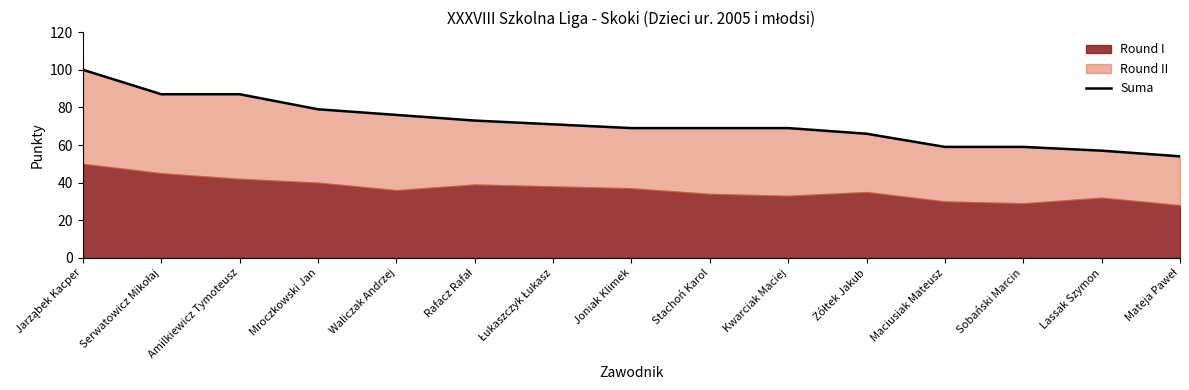

How many values are below 69?

5